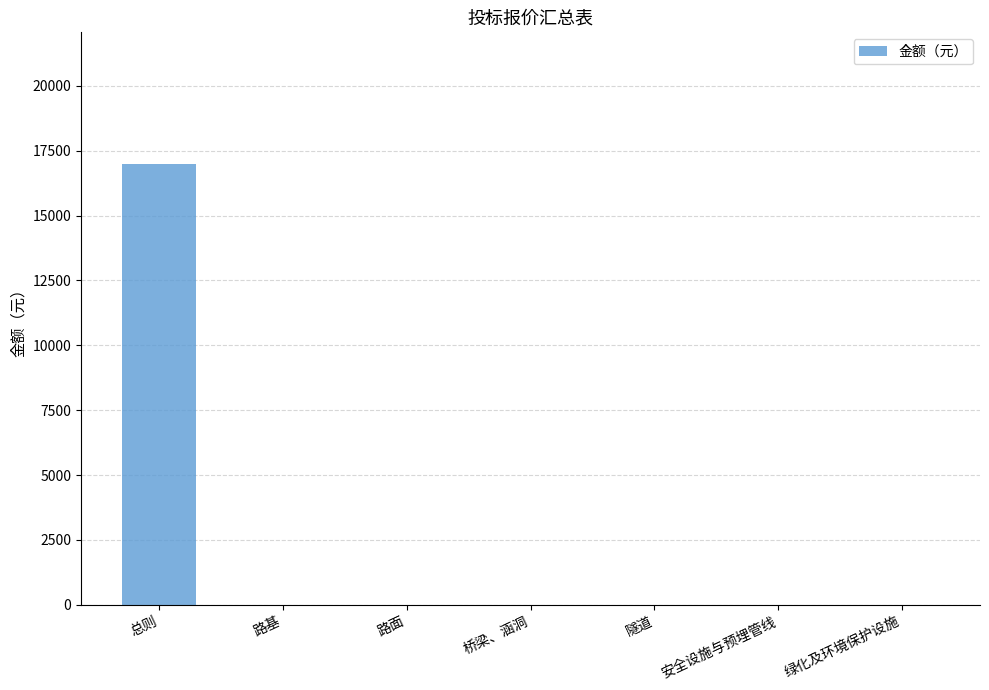

Which category has the highest value across all series?

总则